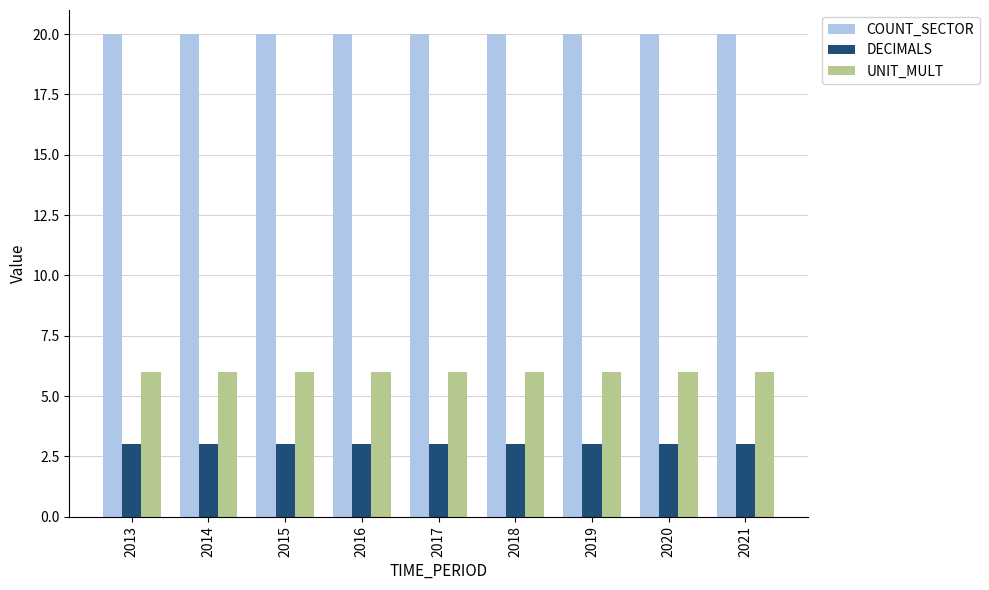

Reading left to right, extract all data points from this chart.

COUNT_SECTOR: 20	20	20	20	20	20	20	20	20
DECIMALS: 3	3	3	3	3	3	3	3	3
UNIT_MULT: 6	6	6	6	6	6	6	6	6